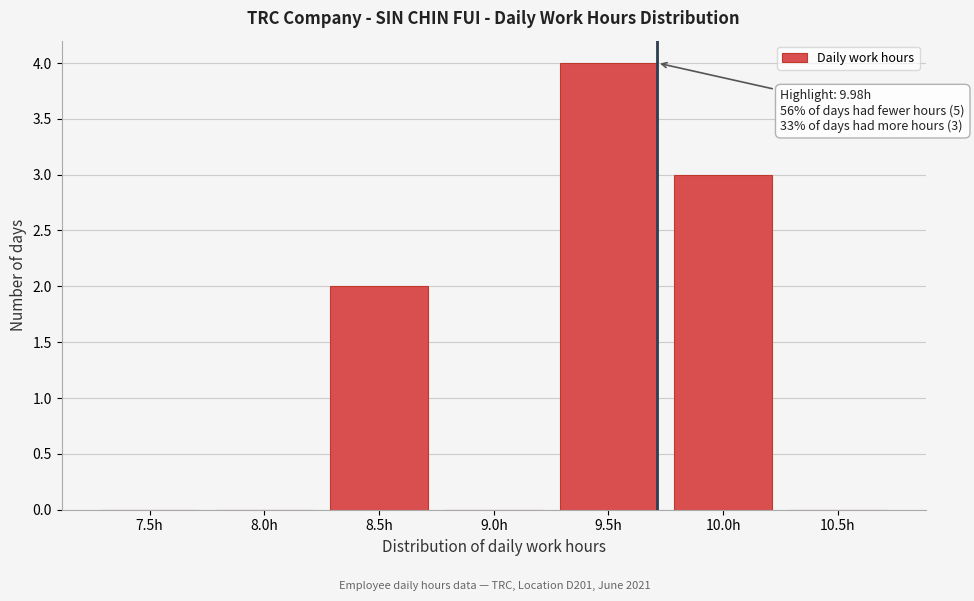

Reading left to right, list all the values displayed in this chart.

7.5h=0	8.0h=0	8.5h=2	9.0h=0	9.5h=4	10.0h=3	10.5h=0